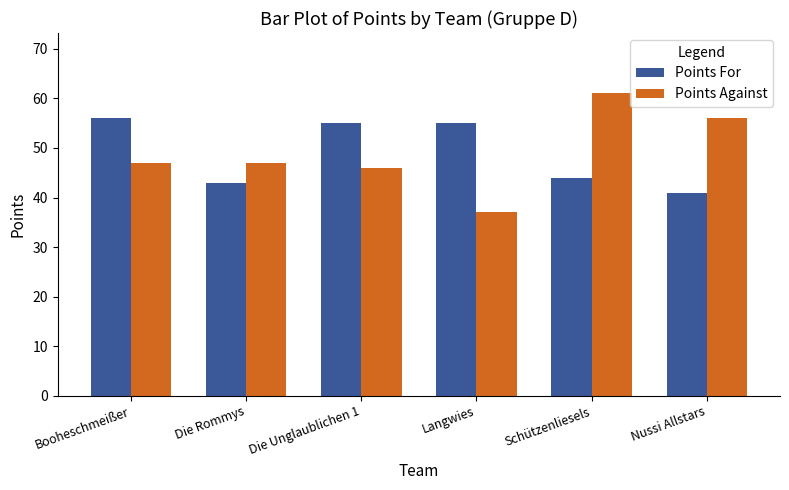

What is the total value across all series at Langwies?

92